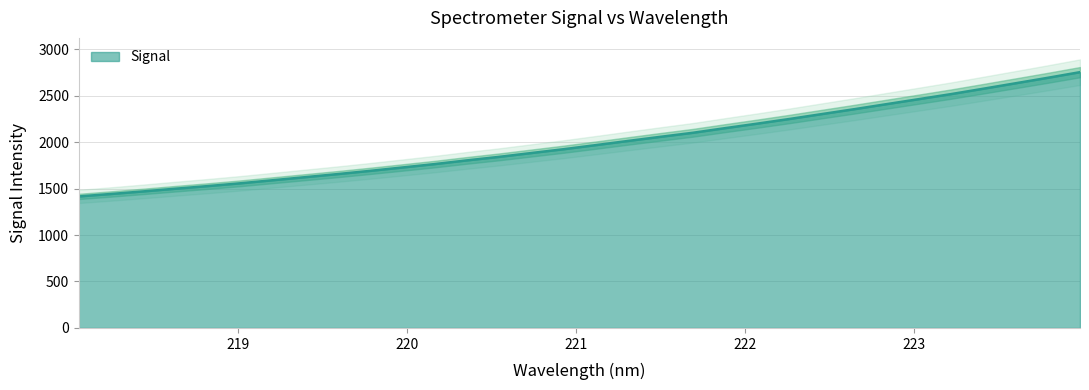

What is the maximum value shown in the chart?

2752.7